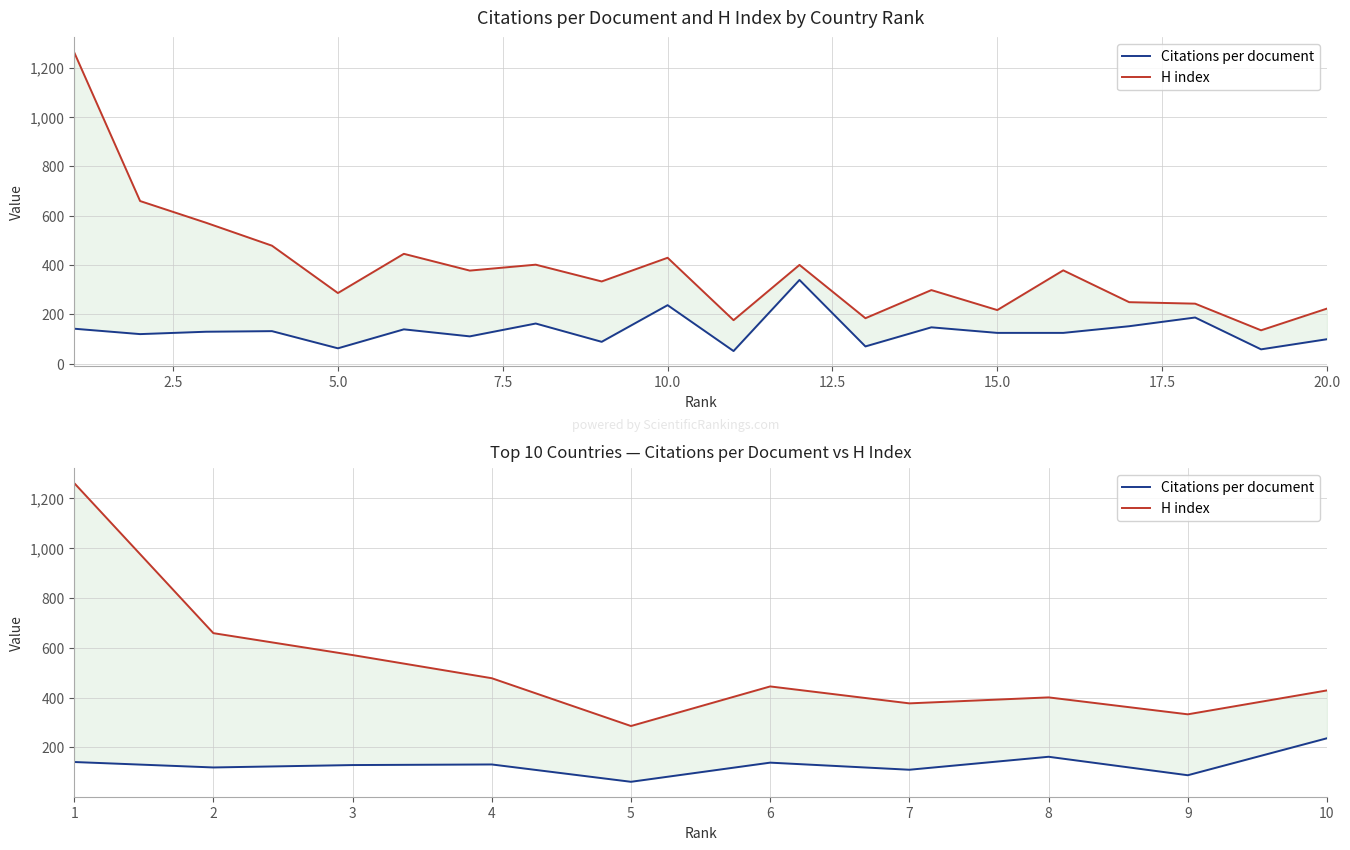

How many interior local valleys does the Citations per document series have?

4